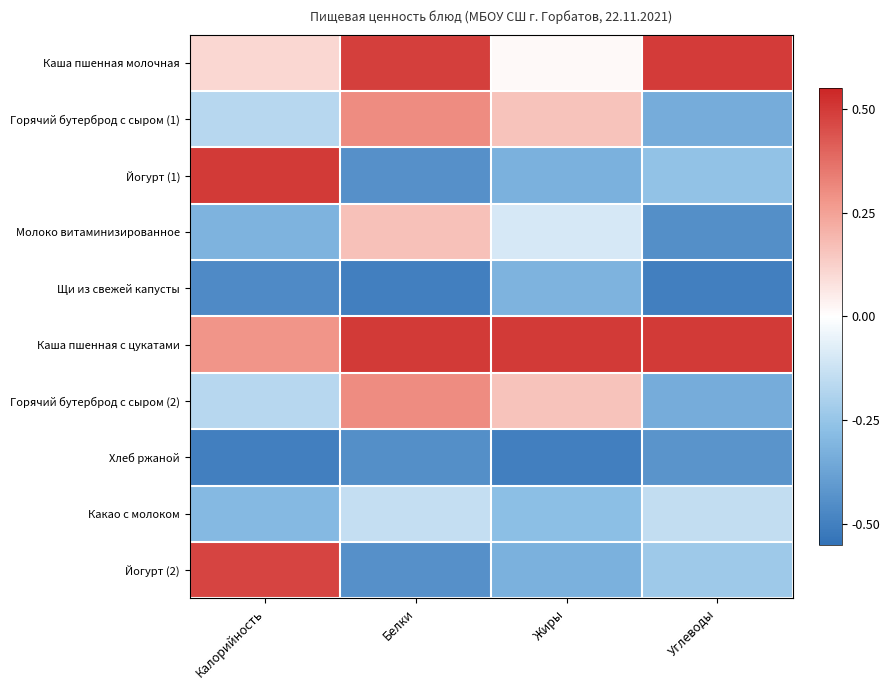

Reading right to left, list all the values displayed in this chart.

Каша пшенная молочная: Углеводы=0.5	Жиры=0.0	Белки=0.5	Калорийность=0.1
Горячий бутерброд с сыром (1): Углеводы=-0.3	Жиры=0.2	Белки=0.3	Калорийность=-0.2
Йогурт (1): Углеводы=-0.3	Жиры=-0.3	Белки=-0.4	Калорийность=0.5
Молоко витаминизированное: Углеводы=-0.4	Жиры=-0.1	Белки=0.2	Калорийность=-0.3
Щи из свежей капусты: Углеводы=-0.5	Жиры=-0.3	Белки=-0.5	Калорийность=-0.5
Каша пшенная с цукатами: Углеводы=0.5	Жиры=0.5	Белки=0.5	Калорийность=0.3
Горячий бутерброд с сыром (2): Углеводы=-0.3	Жиры=0.2	Белки=0.3	Калорийность=-0.2
Хлеб ржаной: Углеводы=-0.4	Жиры=-0.5	Белки=-0.4	Калорийность=-0.5
Какао с молоком: Углеводы=-0.1	Жиры=-0.3	Белки=-0.1	Калорийность=-0.3
Йогурт (2): Углеводы=-0.2	Жиры=-0.3	Белки=-0.4	Калорийность=0.5